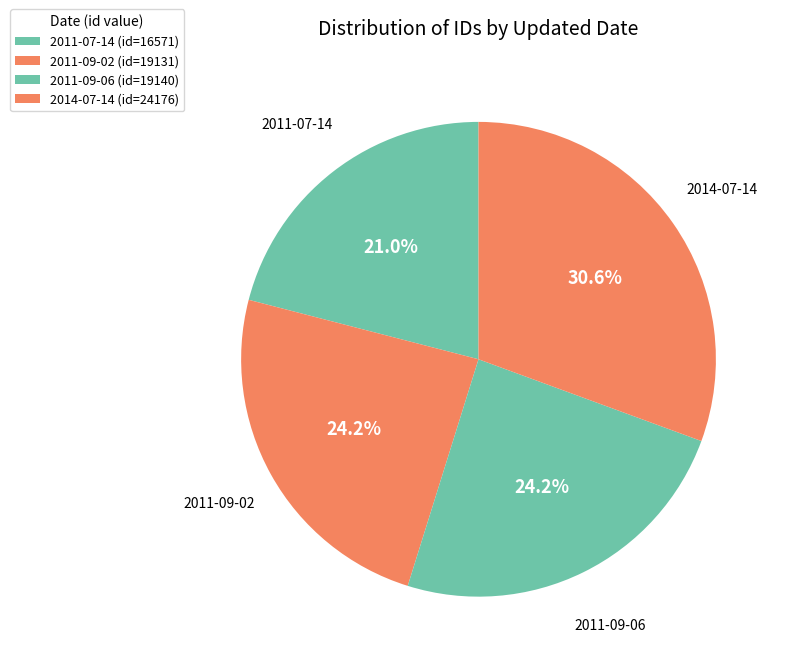

What is the total percentage of 2014-07-14 and 2011-09-06?

54.8%